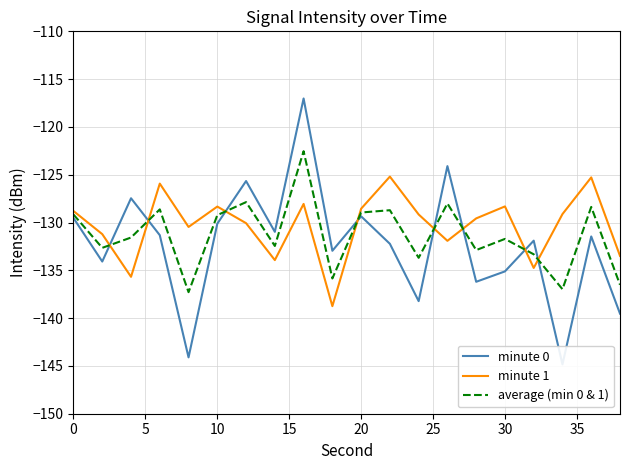

How many lines are shown in the chart?

3